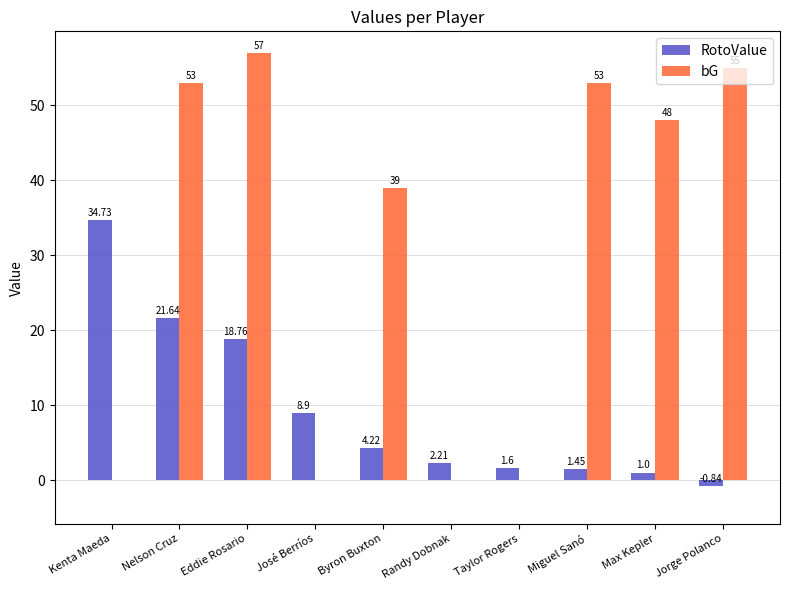

Is the value of RotoValue at Miguel Sanó greater than the value of bG at Eddie Rosario?

No